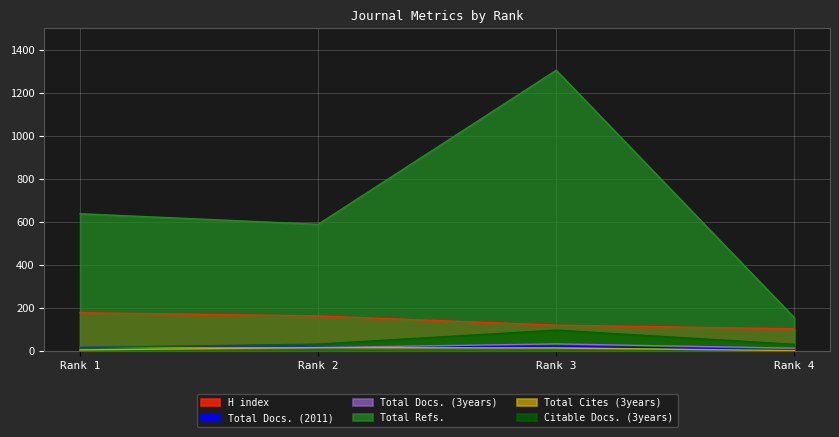

At which category does Total Docs. (2011) reach its first local peak?

Rank 3